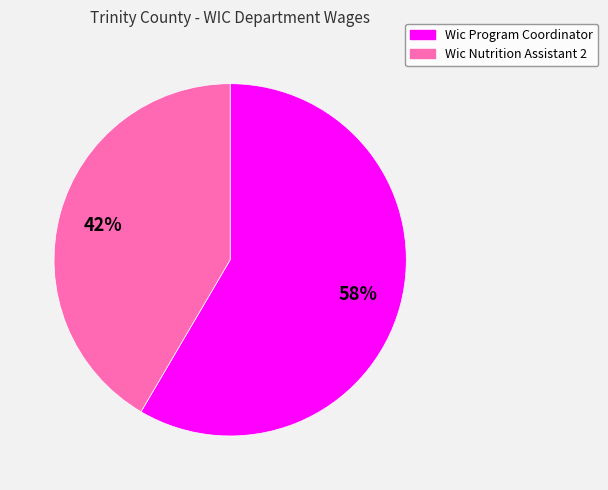

The Wic Program Coordinator slice represents 58% of the pie. True or false?

True